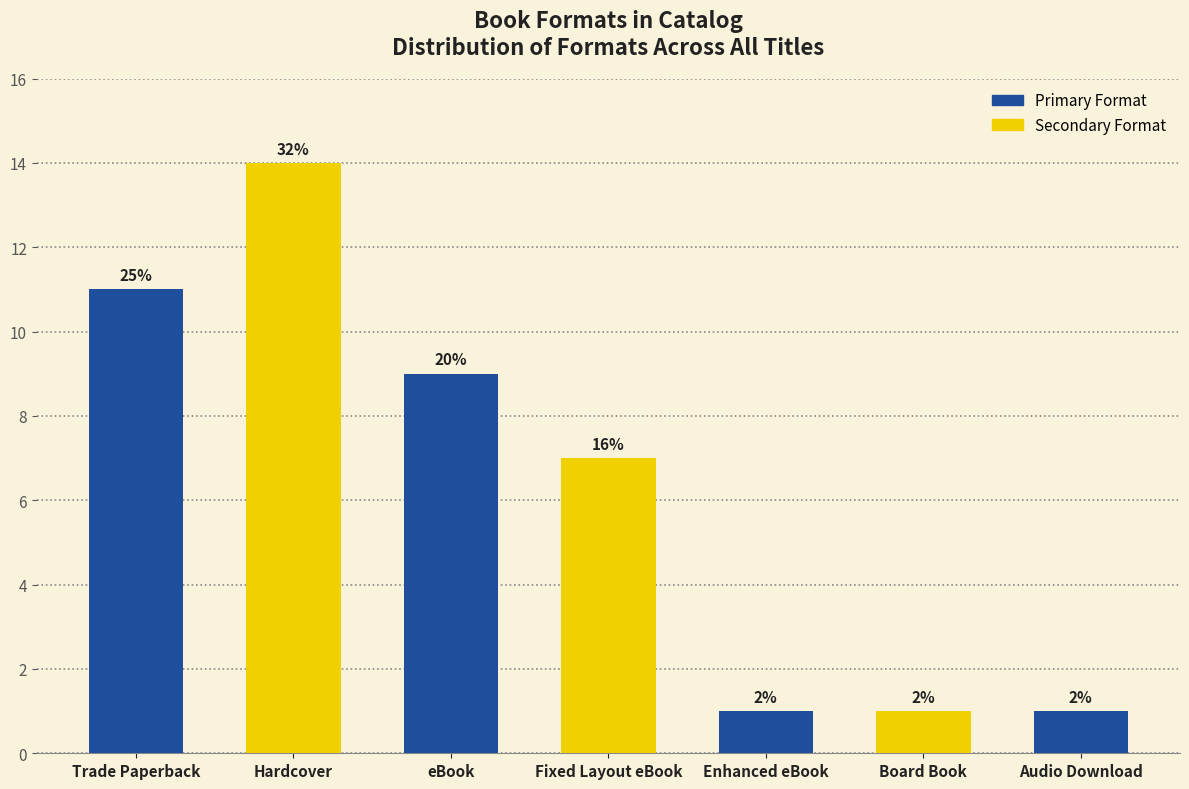

How many bars are there in total?

7